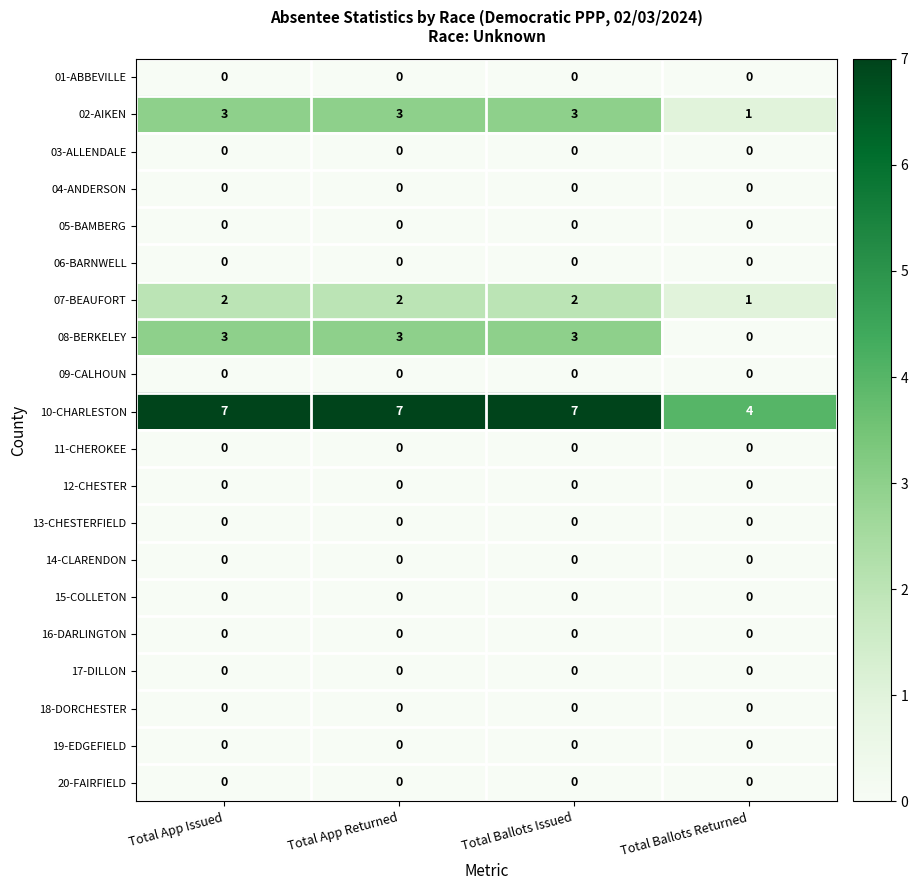

What is the total value across all series at Total Ballots Returned?

6